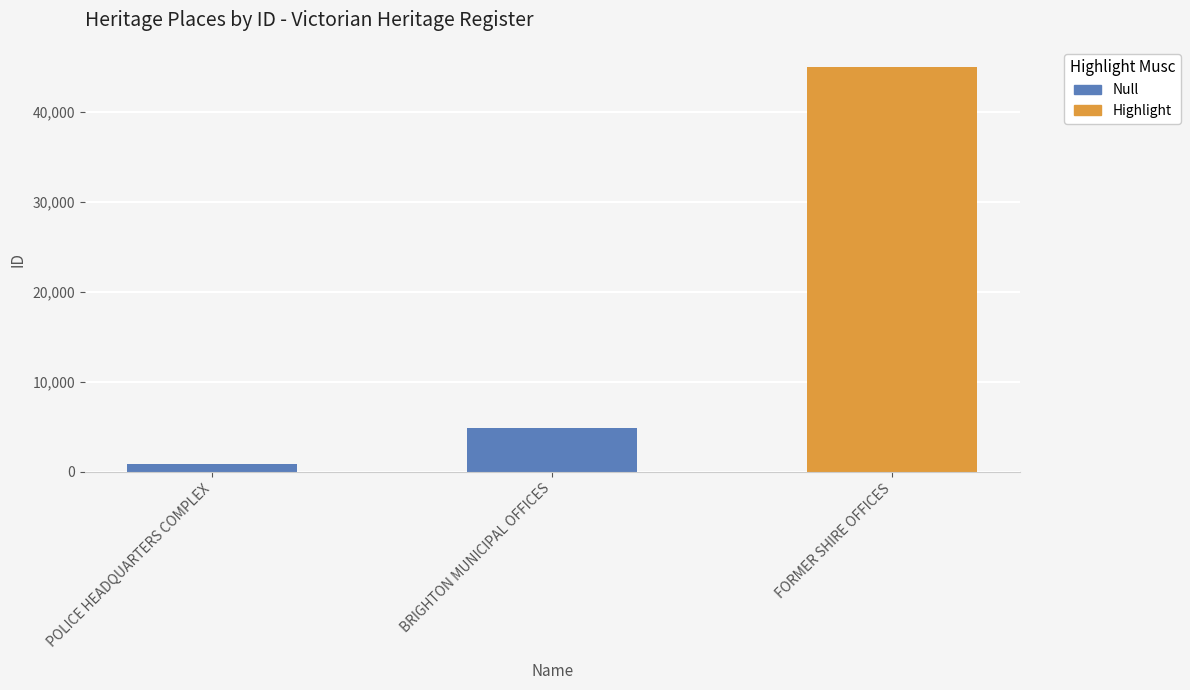

True or false: the data shows 7298 at BRIGHTON MUNICIPAL OFFICES.

False